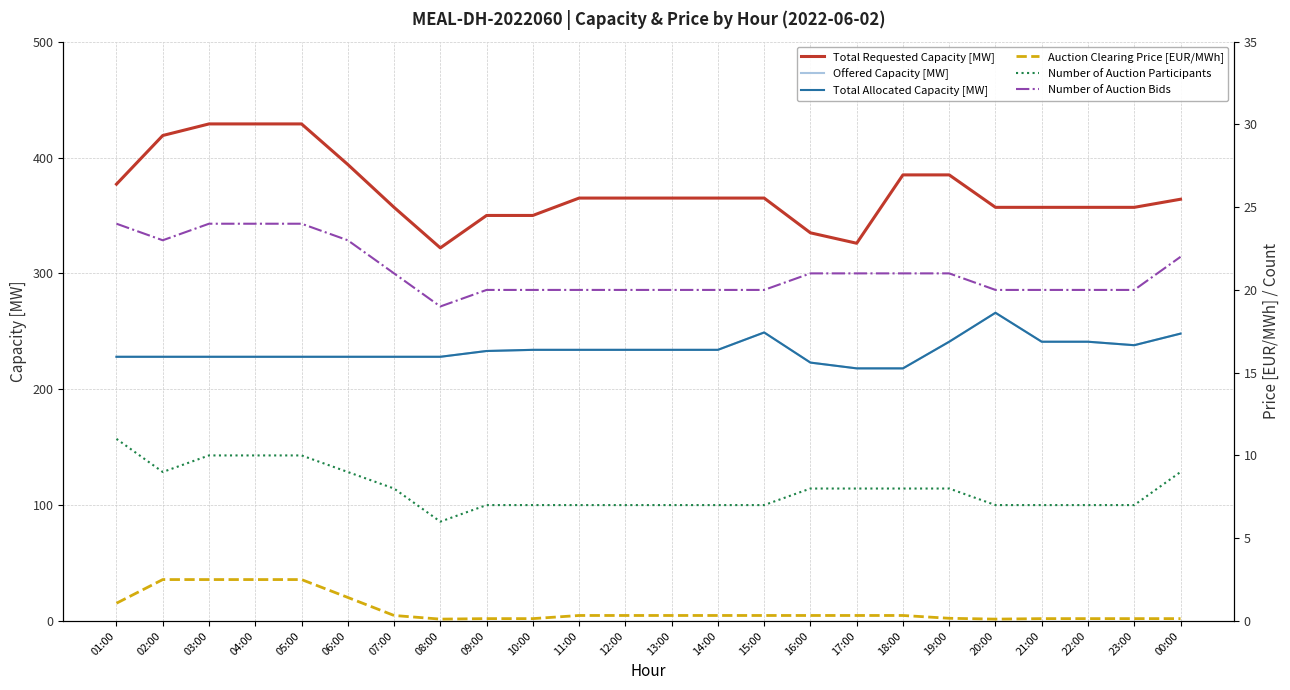

What is the difference between the maximum and second lowest values in the Total Allocated Capacity [MW] series?

48.0